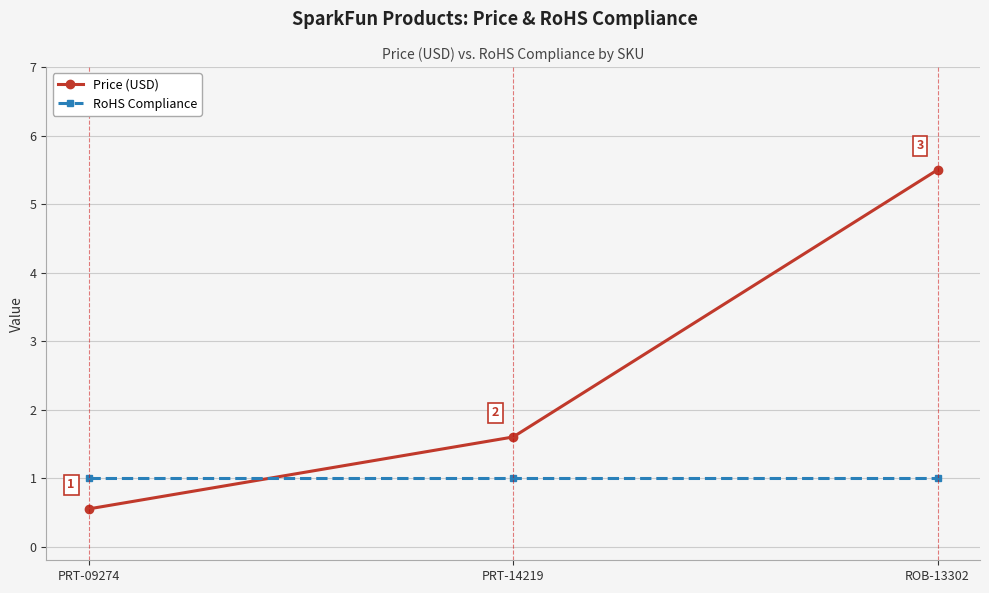

Which series changed the most between PRT-09274 and PRT-14219?

Price (USD)